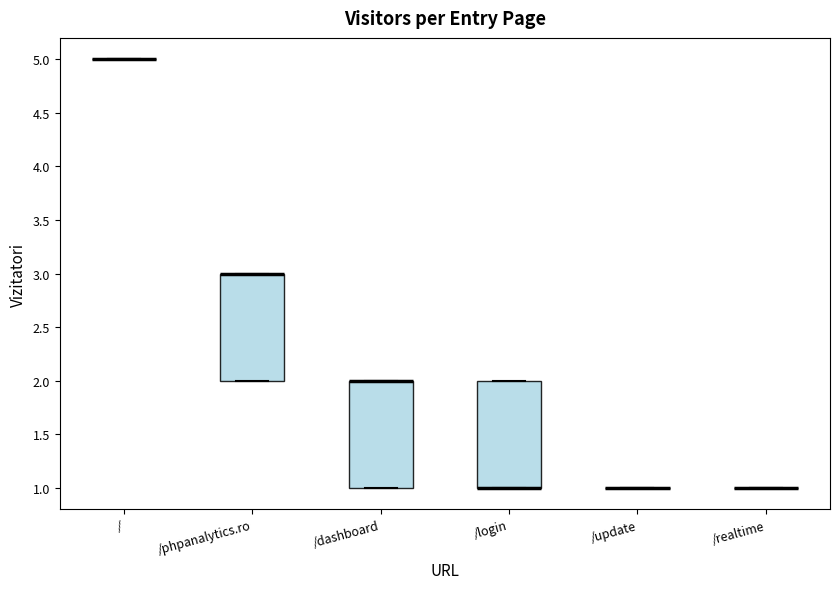

Reading left to right, read every box against the y-axis: the position of its median line, the range the box covers, and the ends of its whiskers. The values are not printed on the chart, so give them approximately, as read against the axis.

/: box collapsed to a line at 5, whiskers 5 to 5
/phpanalytics.ro: median 3 (drawn on the box's upper edge), box 2 to 3, whiskers 2 to 3
/dashboard: median 2 (drawn on the box's upper edge), box 1 to 2, whiskers 1 to 2
/login: median 1 (drawn on the box's lower edge), box 1 to 2, whiskers 1 to 2
/update: box collapsed to a line at 1, whiskers 1 to 1
/realtime: box collapsed to a line at 1, whiskers 1 to 1